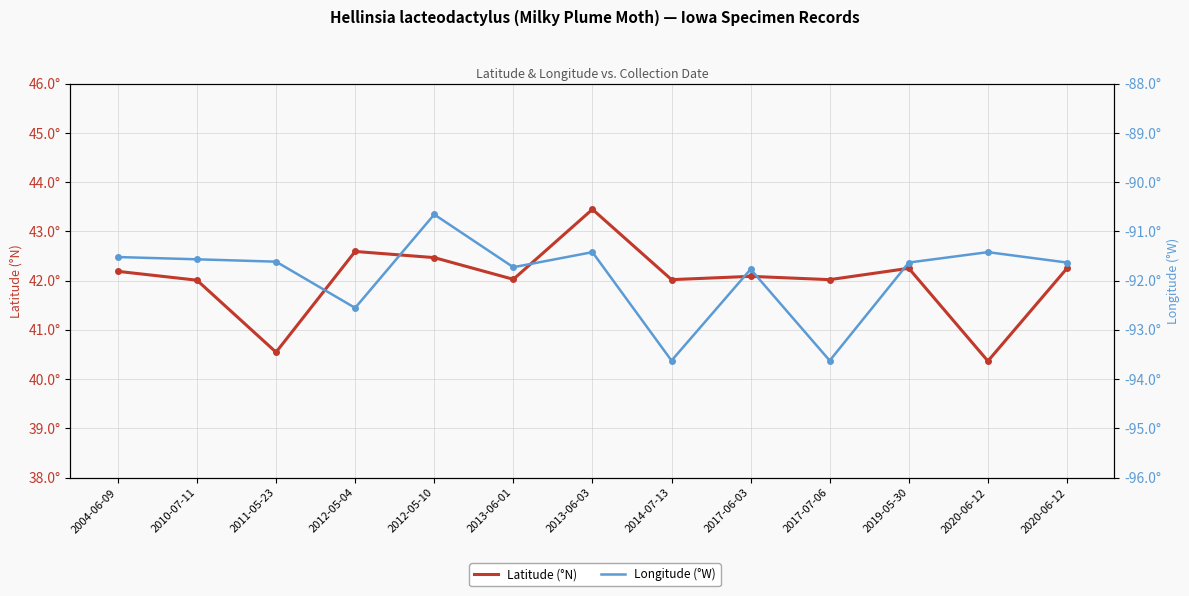

Reading left to right, transcribe all the data shown in this chart.

Latitude (°N): 42.2	42.0	40.5	42.6	42.5	42.0	43.4	42.0	42.1	42.0	42.3	40.4	42.3
Longitude (°W): -91.5	-91.6	-91.6	-92.6	-90.7	-91.7	-91.4	-93.6	-91.8	-93.6	-91.6	-91.4	-91.6